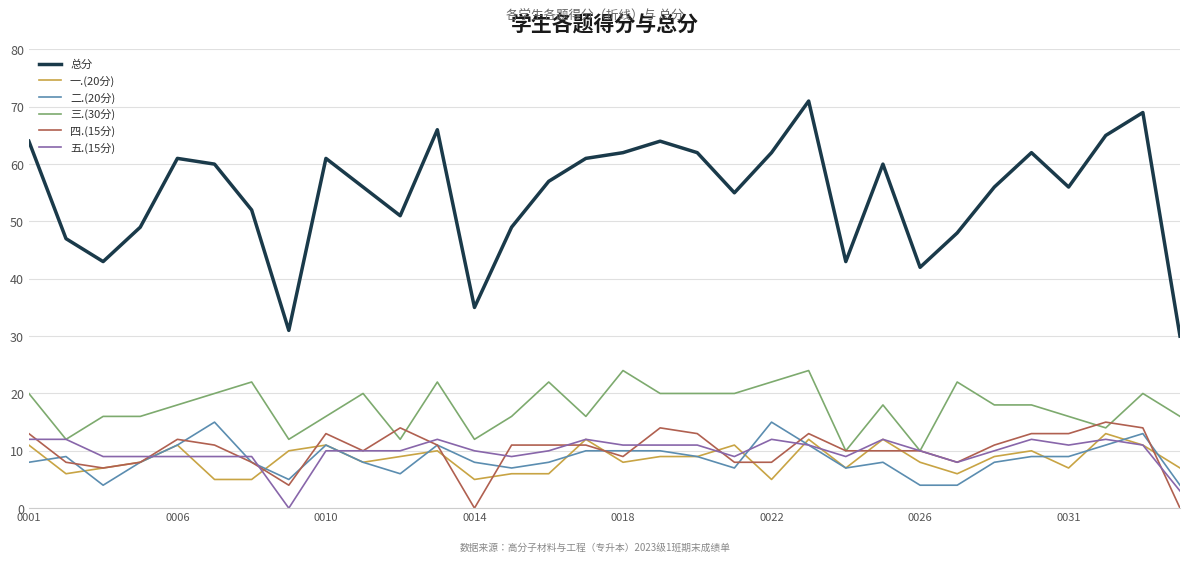

What is the difference between the maximum and minimum values in the 一.(20分) series?

8